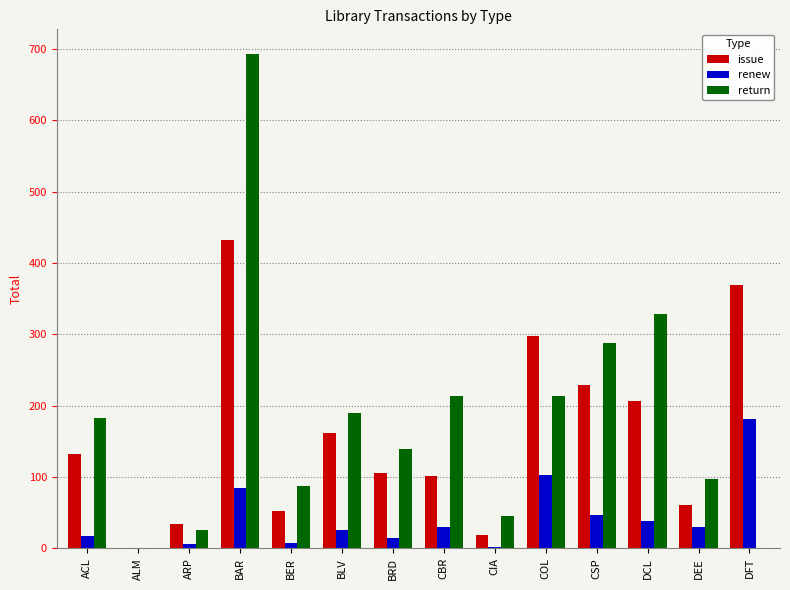

Is the value of renew at DCL greater than the value of issue at ALM?

Yes